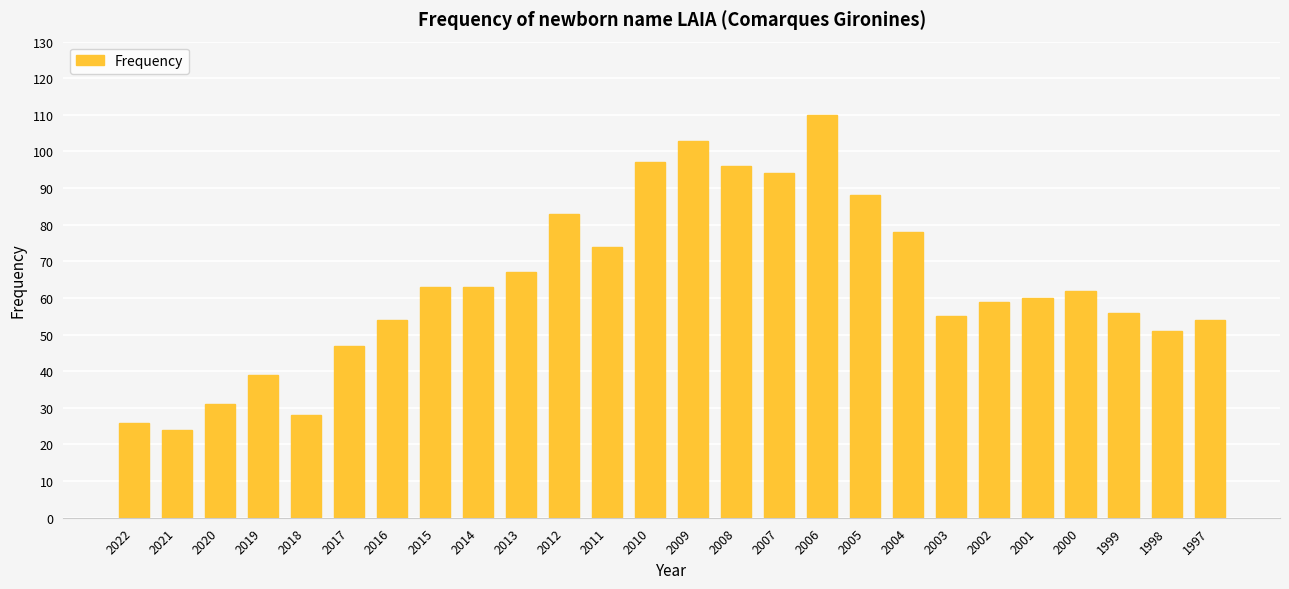

Reading left to right, what are all the values shown in this chart?

26	24	31	39	28	47	54	63	63	67	83	74	97	103	96	94	110	88	78	55	59	60	62	56	51	54